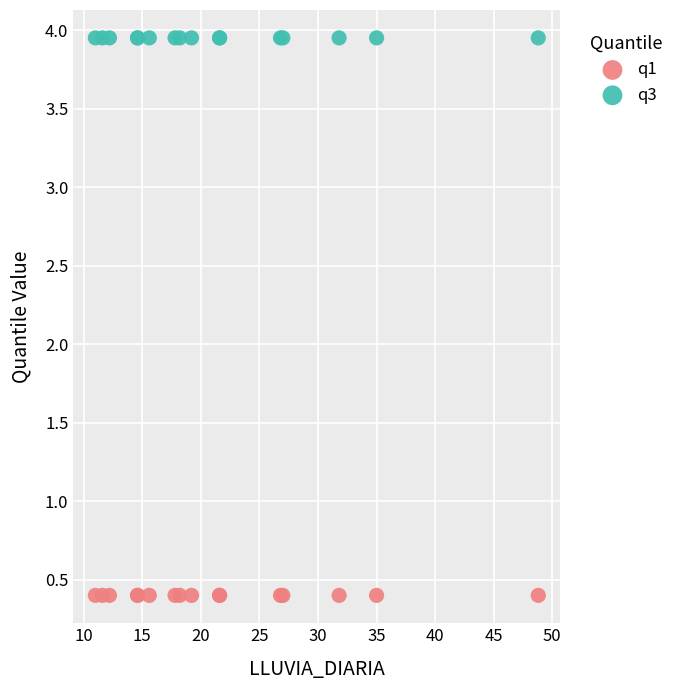

Which series reaches the minimum Y coordinate?

q1